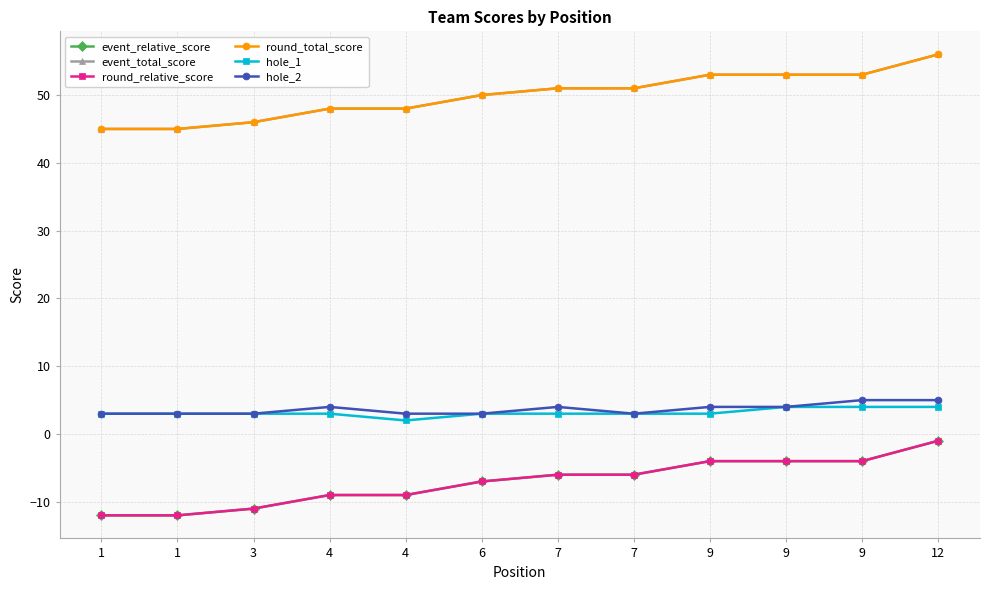

Rank the series by their maximum value, from highest to lowest.

event_total_score, round_total_score, hole_2, hole_1, event_relative_score, round_relative_score